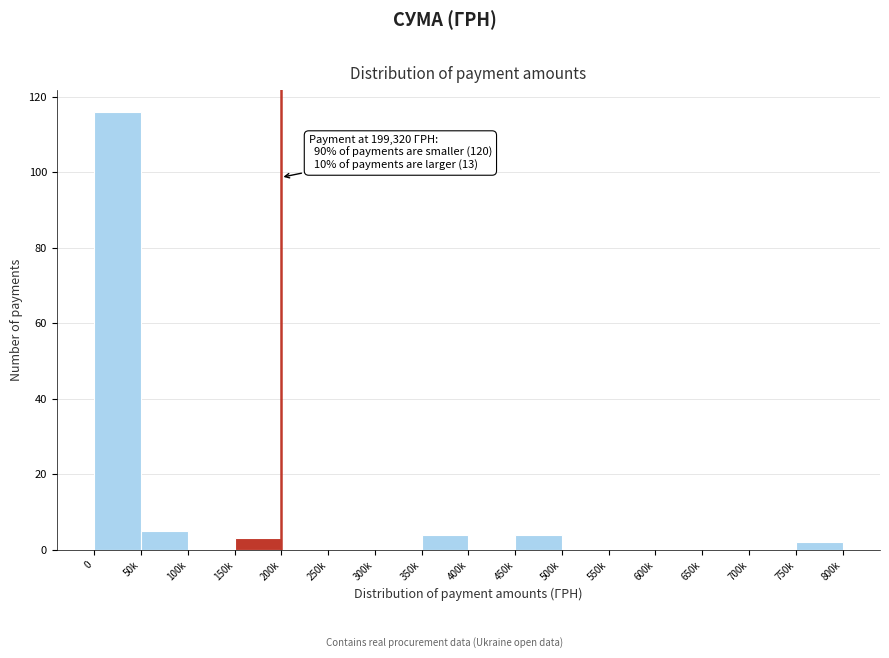

Reading left to right, extract all data points from this chart.

0=116	50k=5	100k=0	150k=3	200k=0	250k=0	300k=0	350k=4	400k=0	450k=4	500k=0	550k=0	600k=0	650k=0	700k=0	750k=2